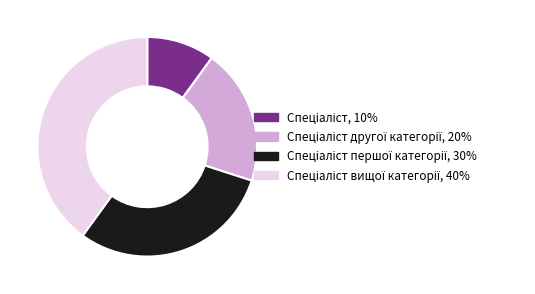

Count the number of slices in the pie.

4